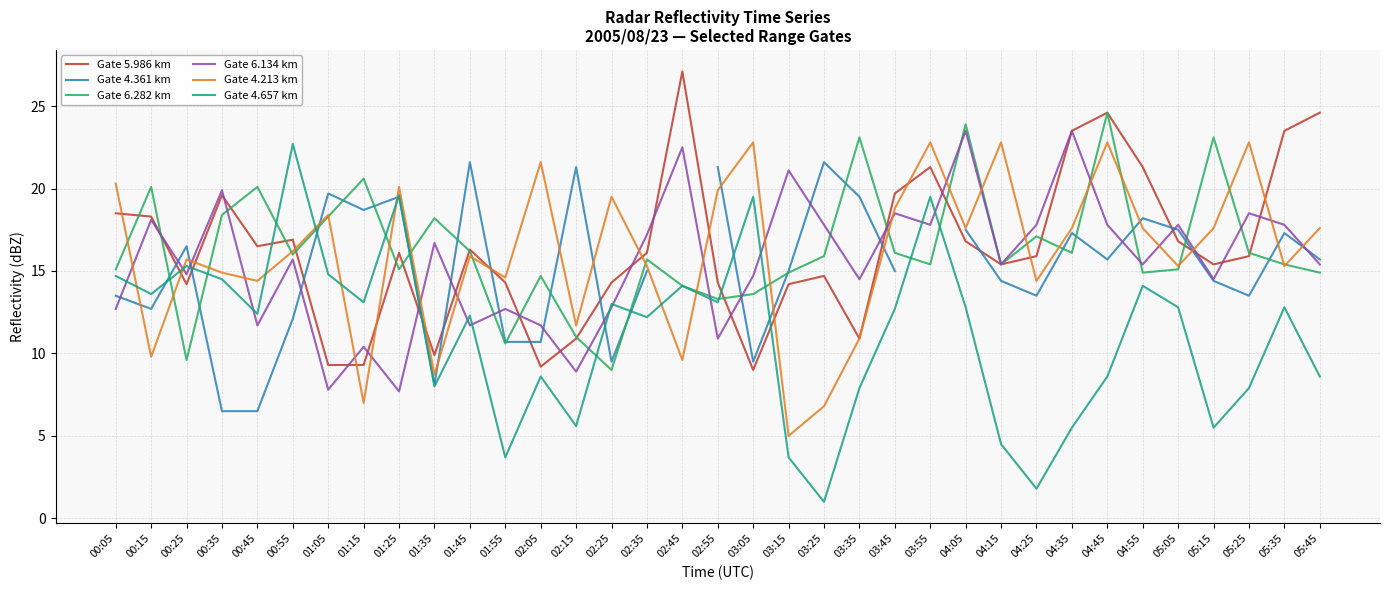

Between which two adjacent categories do Gate 6.282 km and Gate 4.213 km first intersect?

00:05 and 00:15